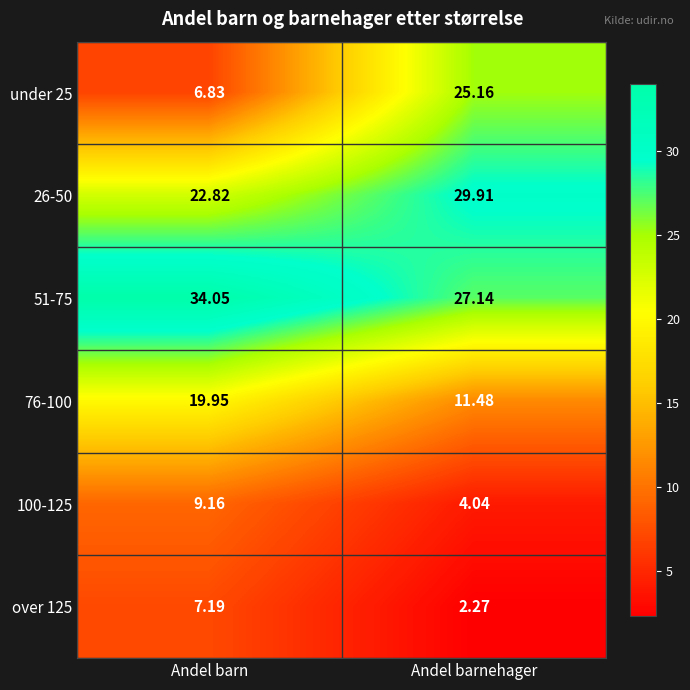

At how many categories does at least one series exceed 23?

2